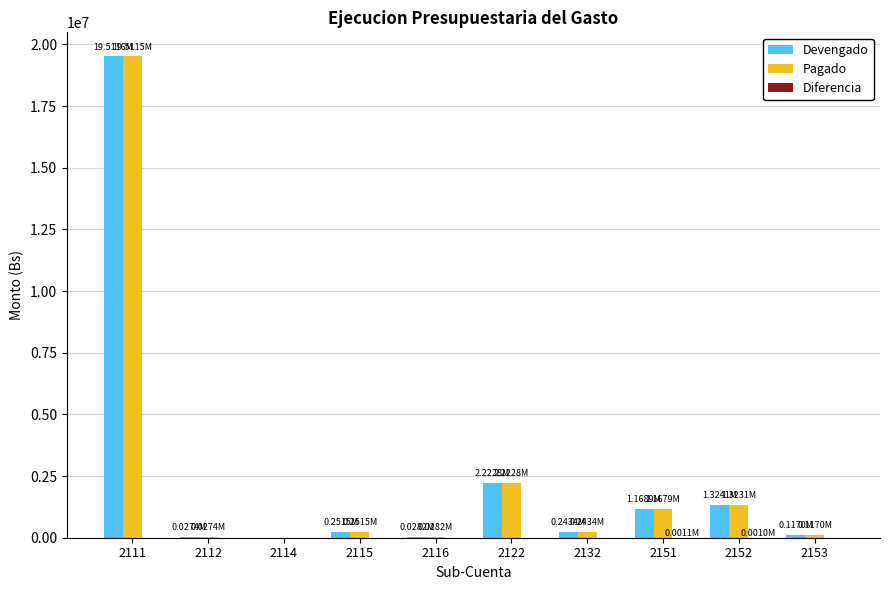

At which category is the sum across all series the highest?

2111